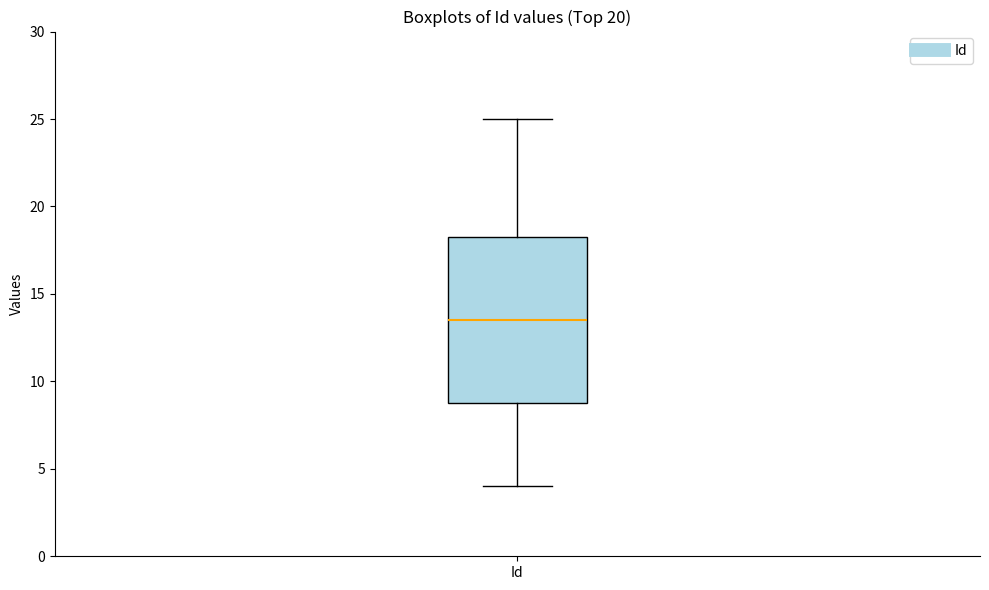

Transcribe this box plot: give where the median line is, the range the box spans, and where the two whiskers end, as read against the y-axis. The values are not printed on the chart, so give them approximately, as read against the axis.

median 13.5, box 9.0 to 18.5, whiskers 4.0 to 25.0